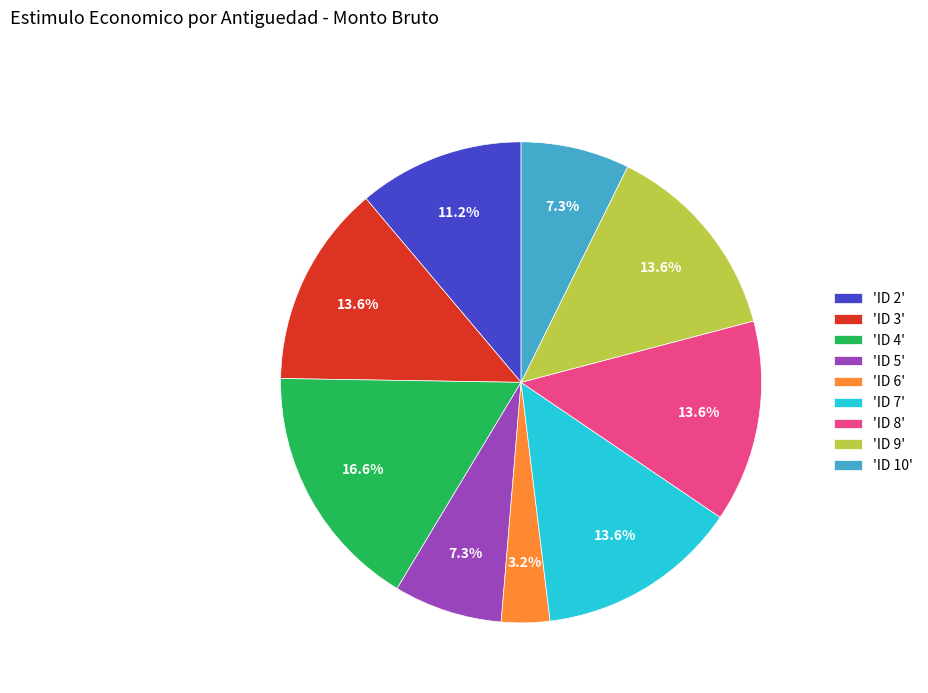

What percentage is NOT represented by 'ID 7'?

86.4%